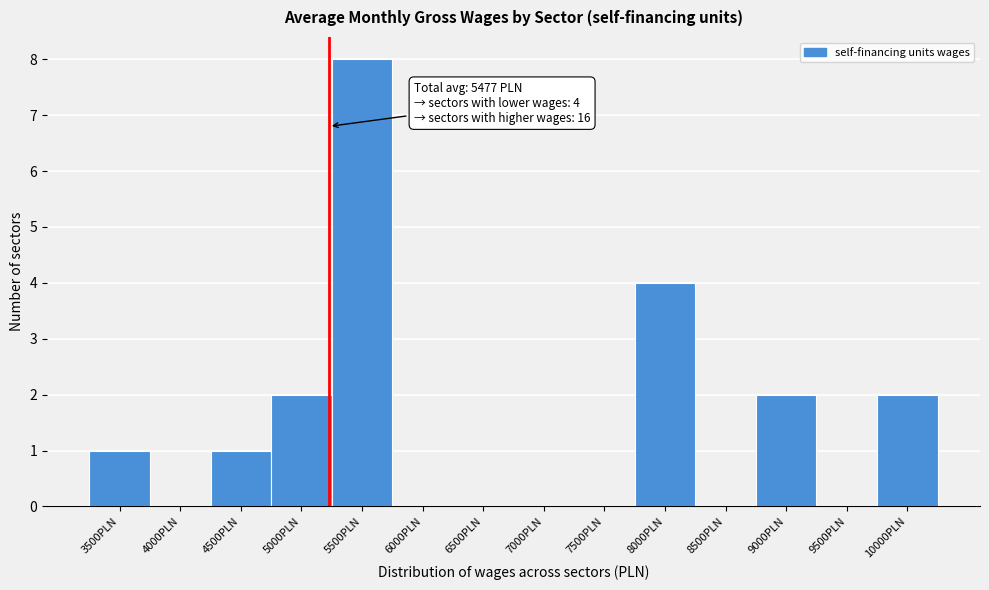

Reading right to left, extract all data points from this chart.

10000PLN=2	9500PLN=0	9000PLN=2	8500PLN=0	8000PLN=4	7500PLN=0	7000PLN=0	6500PLN=0	6000PLN=0	5500PLN=8	5000PLN=2	4500PLN=1	4000PLN=0	3500PLN=1